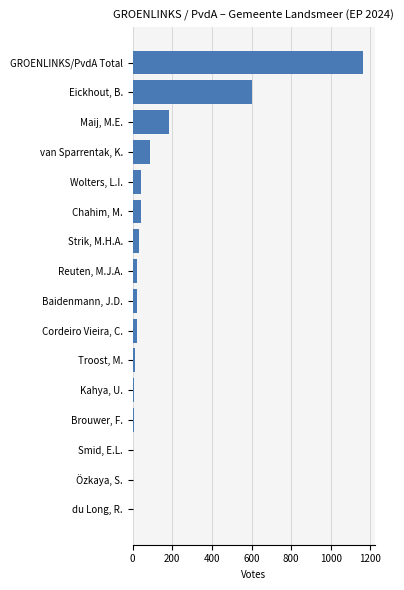

What is the greatest value displayed?

1164